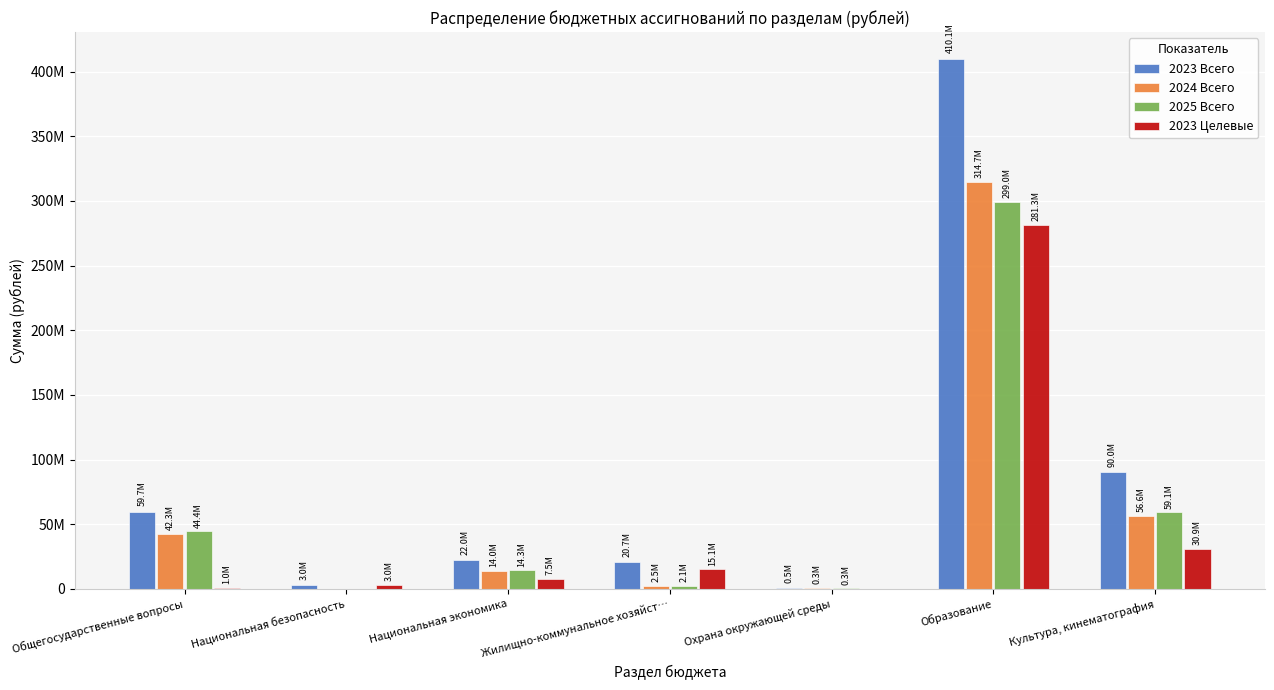

Which series has the largest range (max minus min)?

2023 Всего